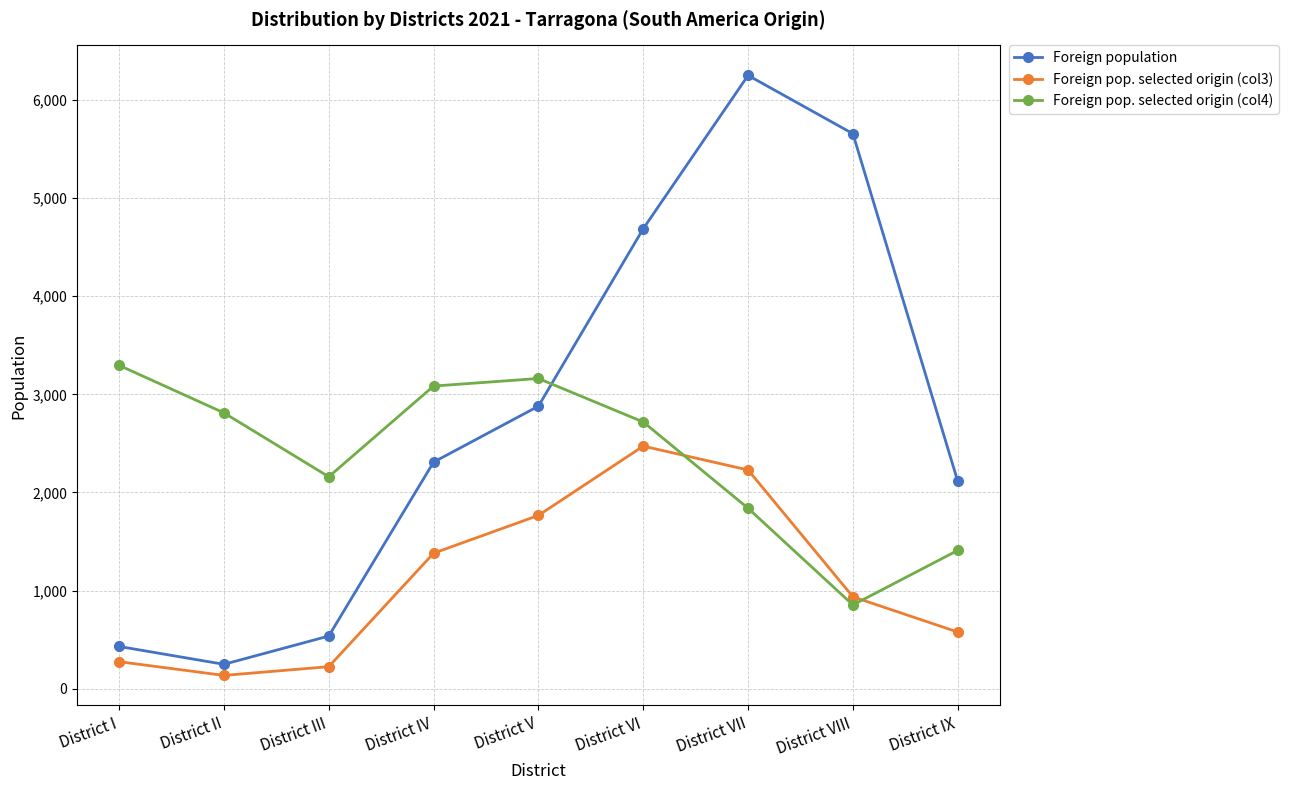

What is the sum of the Foreign pop. selected origin (col3) values at District I and District III?

501